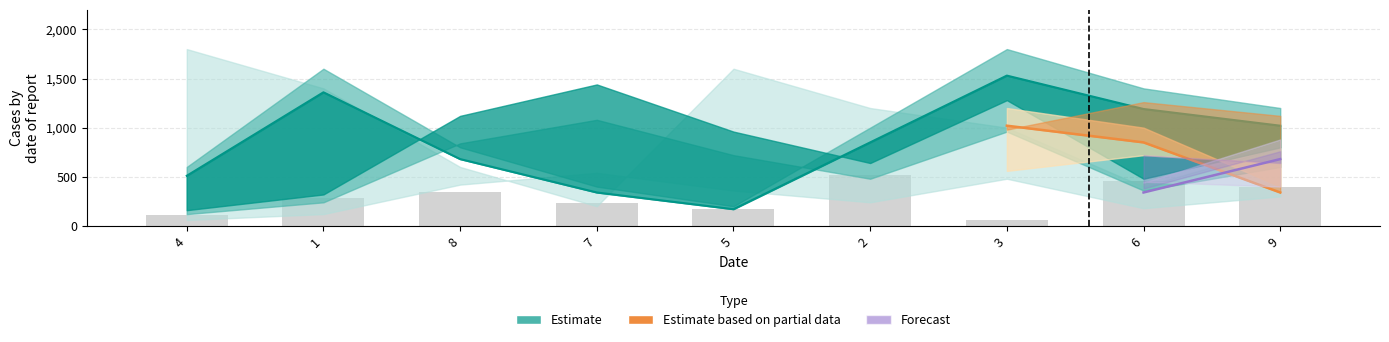

What is the sum of the values at 3 and 2?

571.4